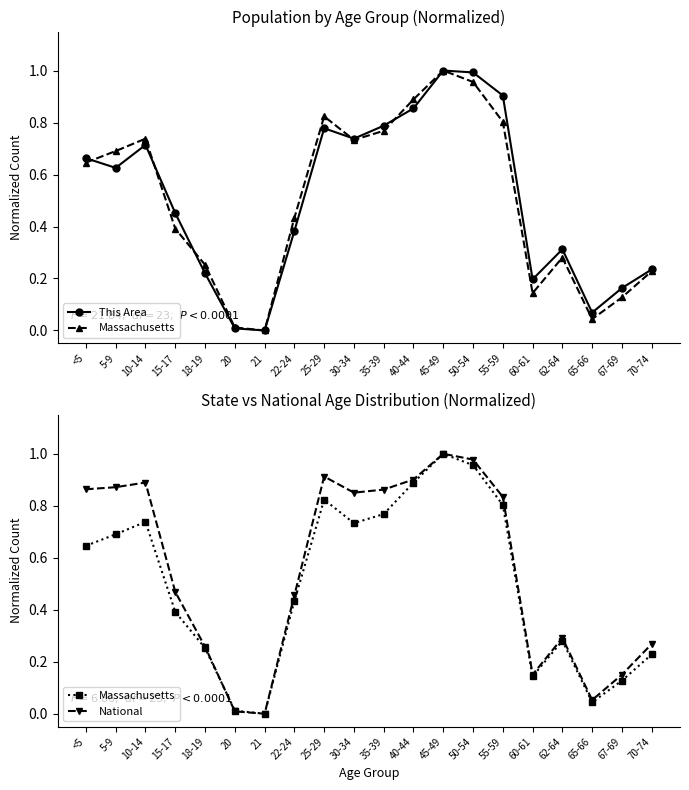

What is the label of the 16th point from the left?

60-61